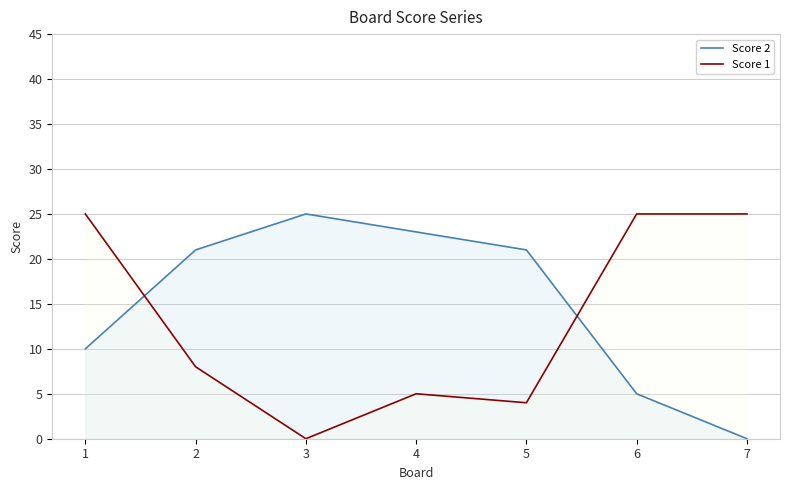

Reading left to right, what are all the values shown in this chart?

Score 2: 10	21	25	23	21	5	0
Score 1: 25	8	0	5	4	25	25